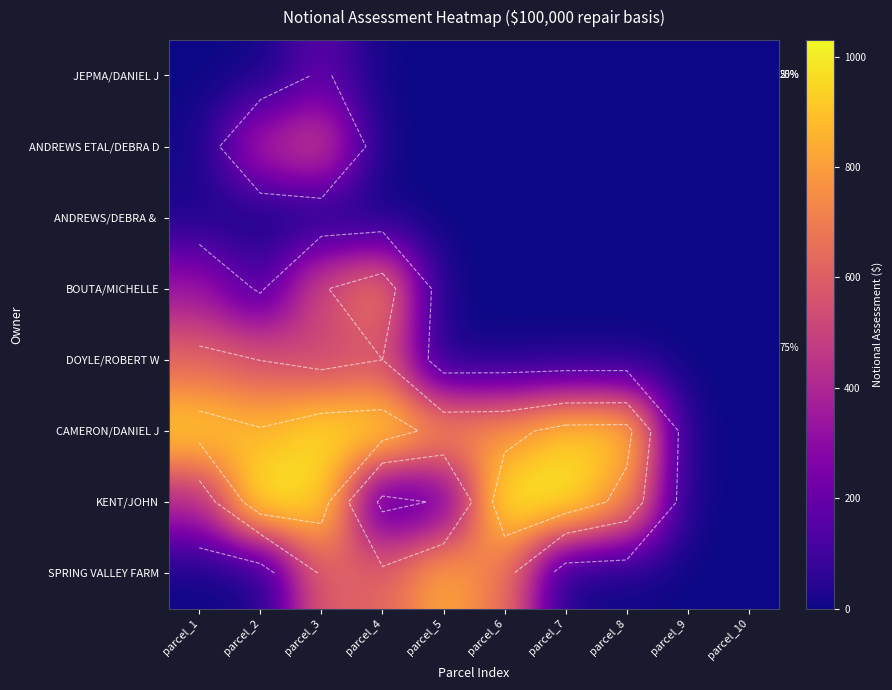

List the series in order of their peak value, highest first.

KENT/JOHN, CAMERON/DANIEL J, SPRING VALLEY FARM, BOUTA/MICHELLE, DOYLE/ROBERT W, ANDREWS ETAL/DEBRA D, JEPMA/DANIEL J, ANDREWS/DEBRA &